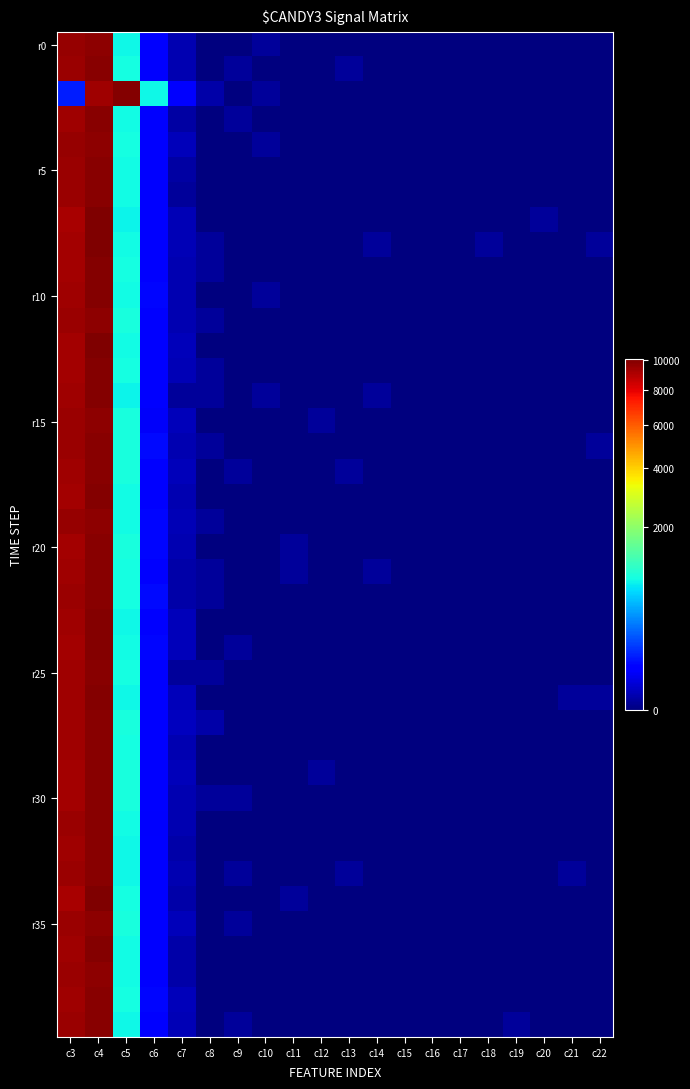

What is the total value across all series at c4?

396138